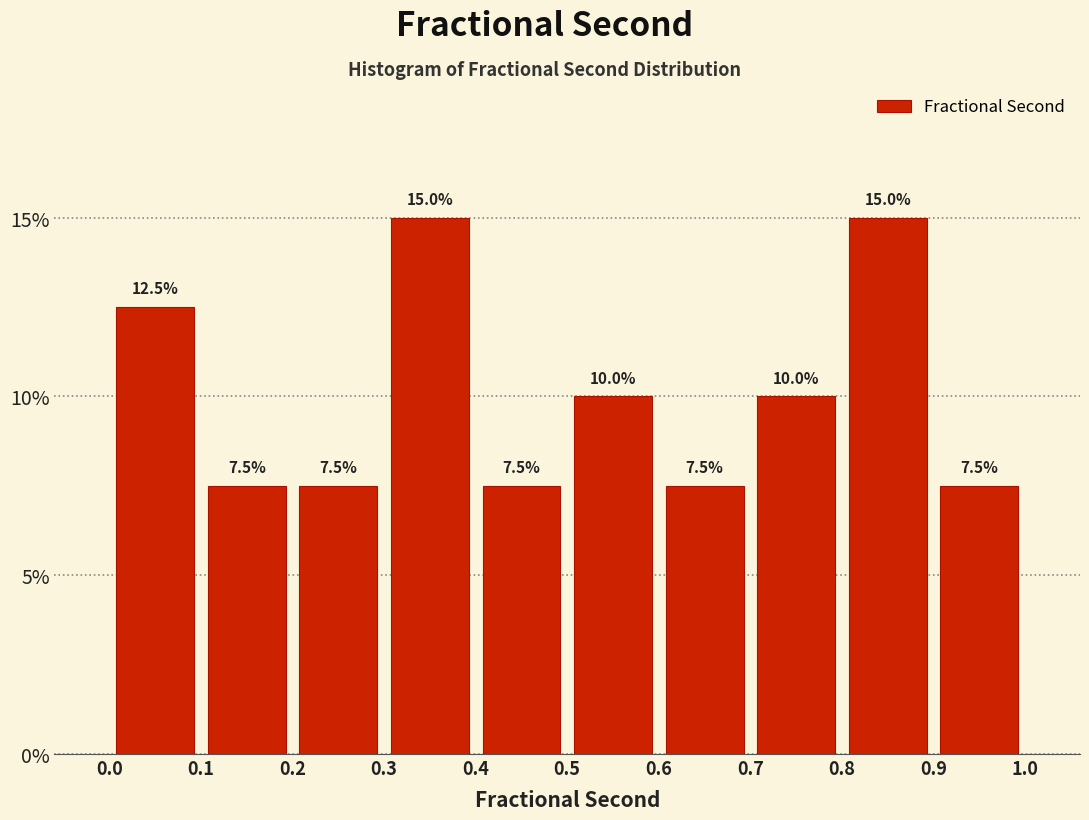

How tall is the bar that spans 0.4 to 0.5 on the x-axis?

7.5